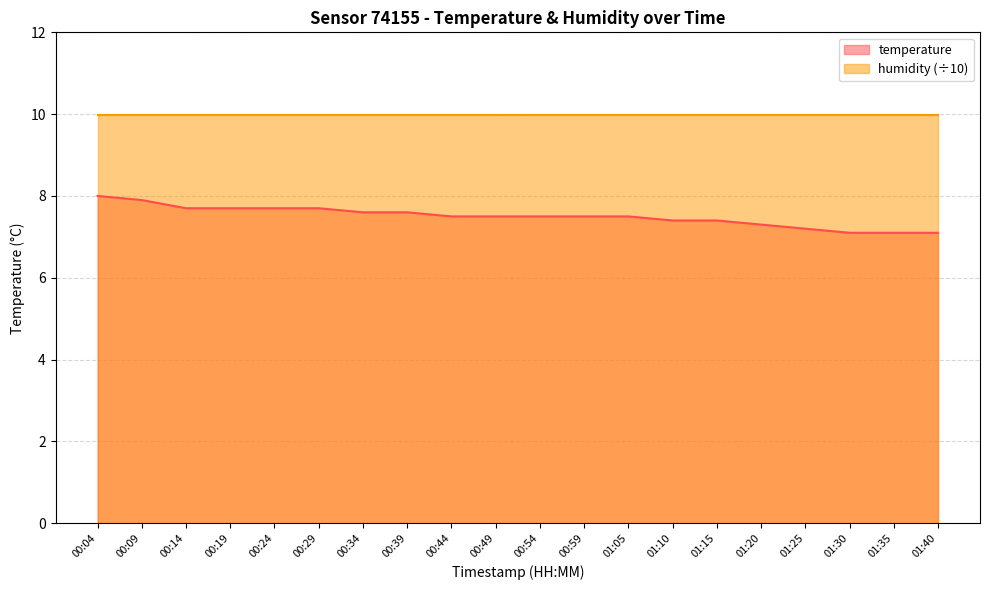

True or false: the data shows 3.3 at 00:44.

False